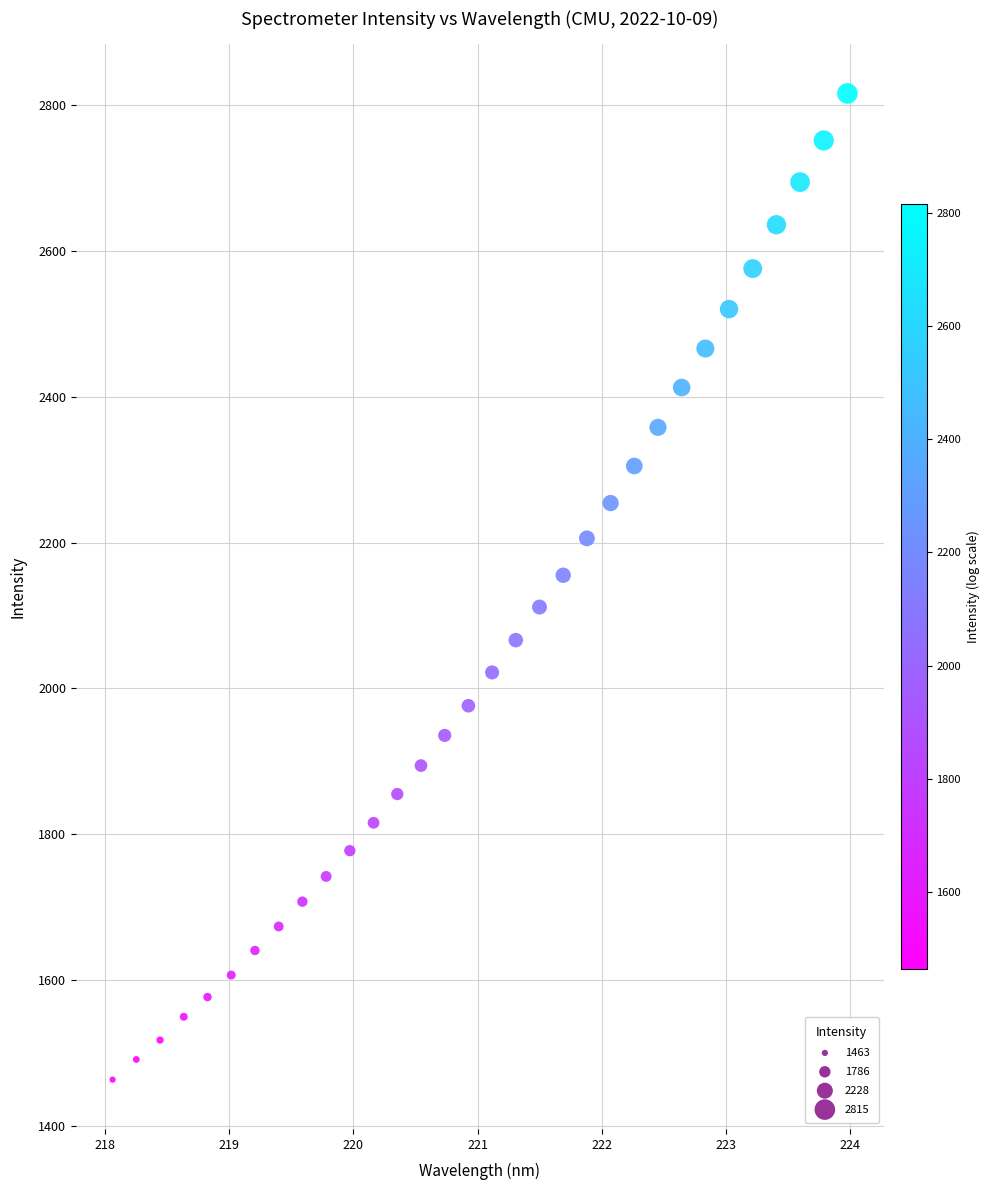

What is the range of Y values (max minus min)?

1352.3